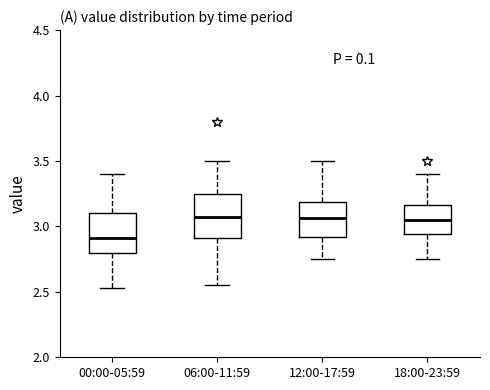

Reading left to right, transcribe this box plot: for each box, give where its median line is, the range the box spans, and where its two whiskers end, as read against the y-axis. The values are not printed on the chart, so give them approximately, as read against the axis.

00:00-05:59: median 2.90, box 2.80 to 3.10, whiskers 2.55 to 3.40
06:00-11:59: median 3.10, box 2.90 to 3.25, whiskers 2.55 to 3.50
12:00-17:59: median 3.05, box 2.90 to 3.20, whiskers 2.75 to 3.50
18:00-23:59: median 3.05, box 2.95 to 3.15, whiskers 2.75 to 3.40